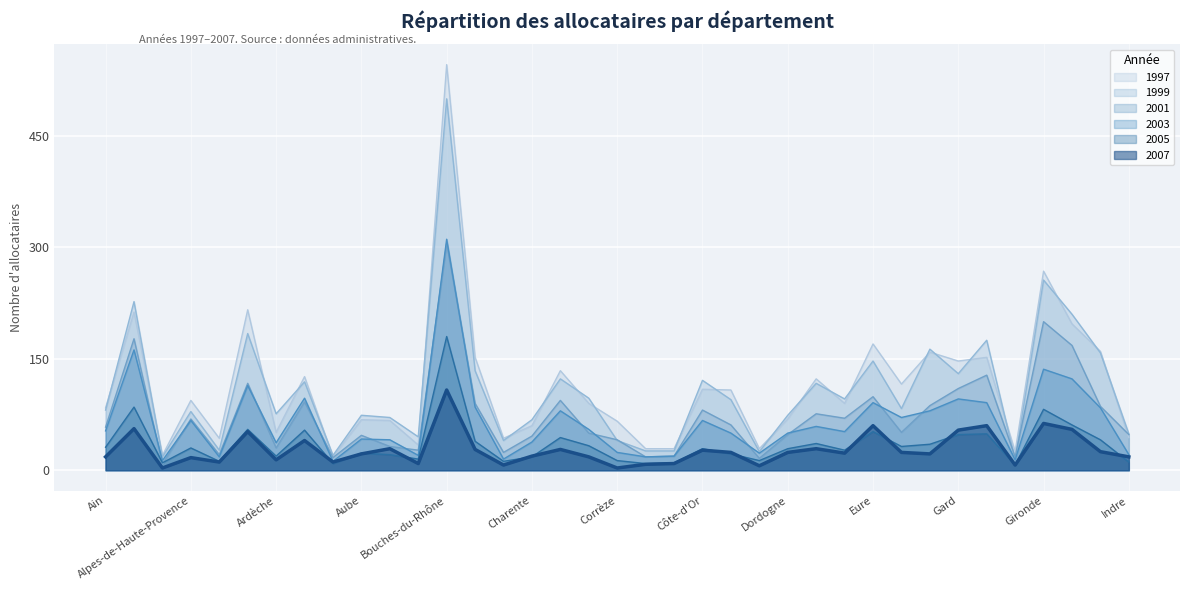

How many lines are shown in the chart?

6